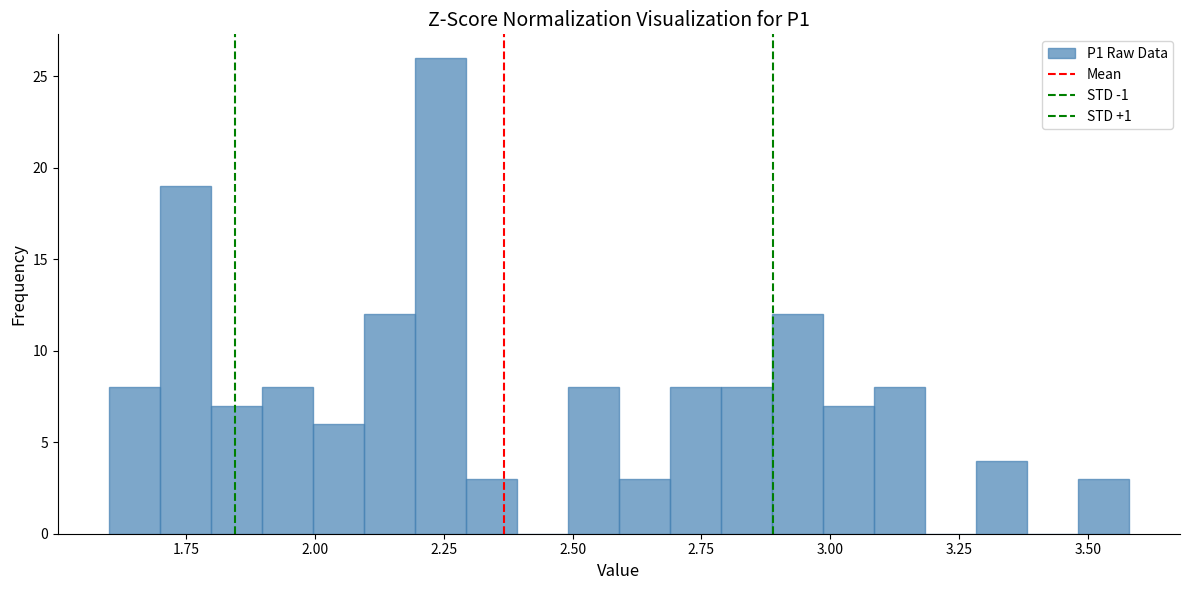

Read against the x-axis, roughly where is the centre of the tallest bar?

2.25